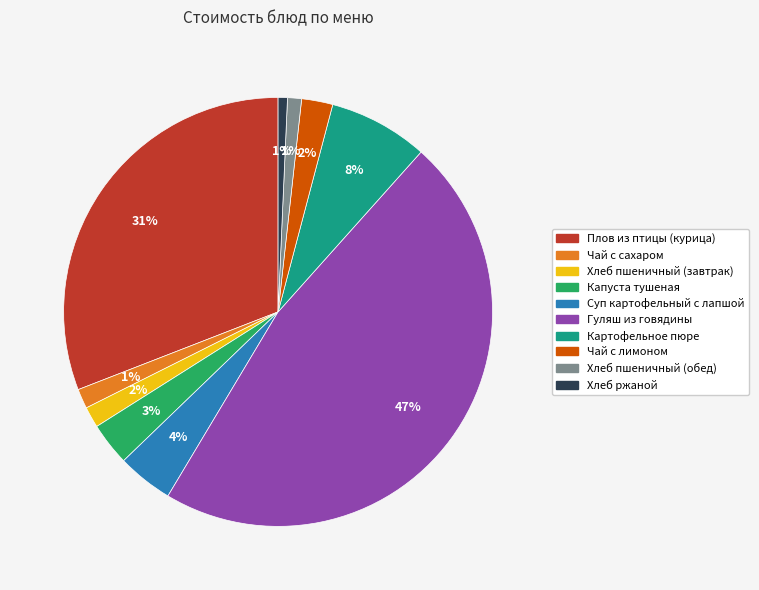

How many segments does this pie chart have?

10